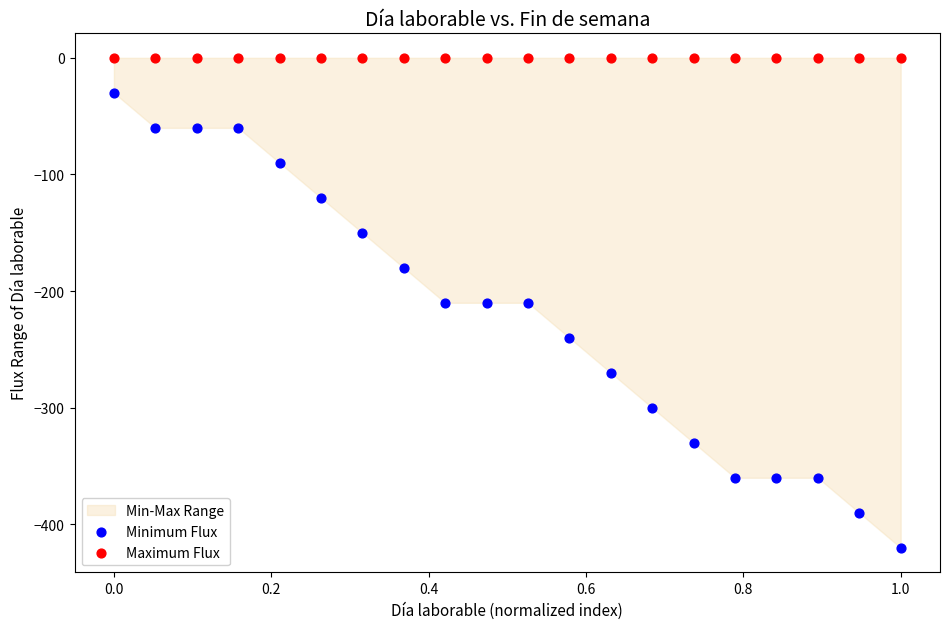

Which series contains the highest Y value?

Maximum Flux